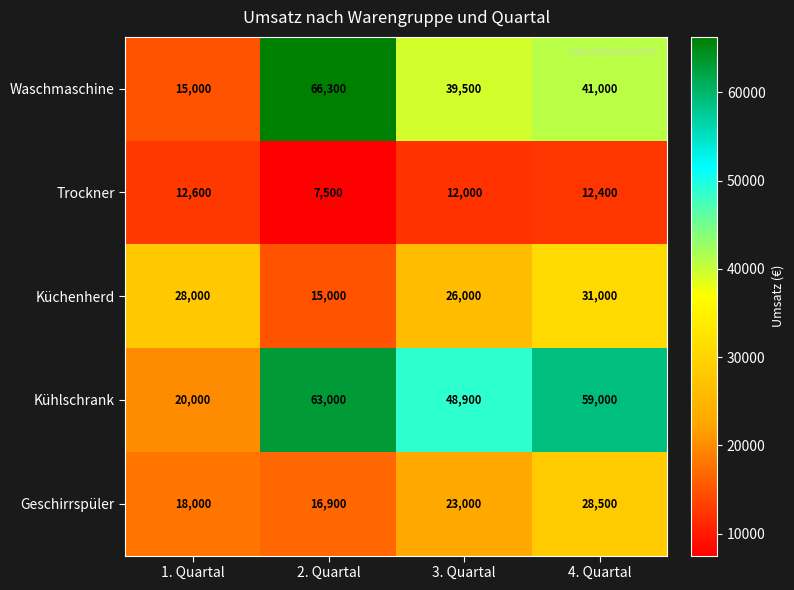

List the series in order of their peak value, lowest first.

Trockner, Geschirrspüler, Küchenherd, Kühlschrank, Waschmaschine